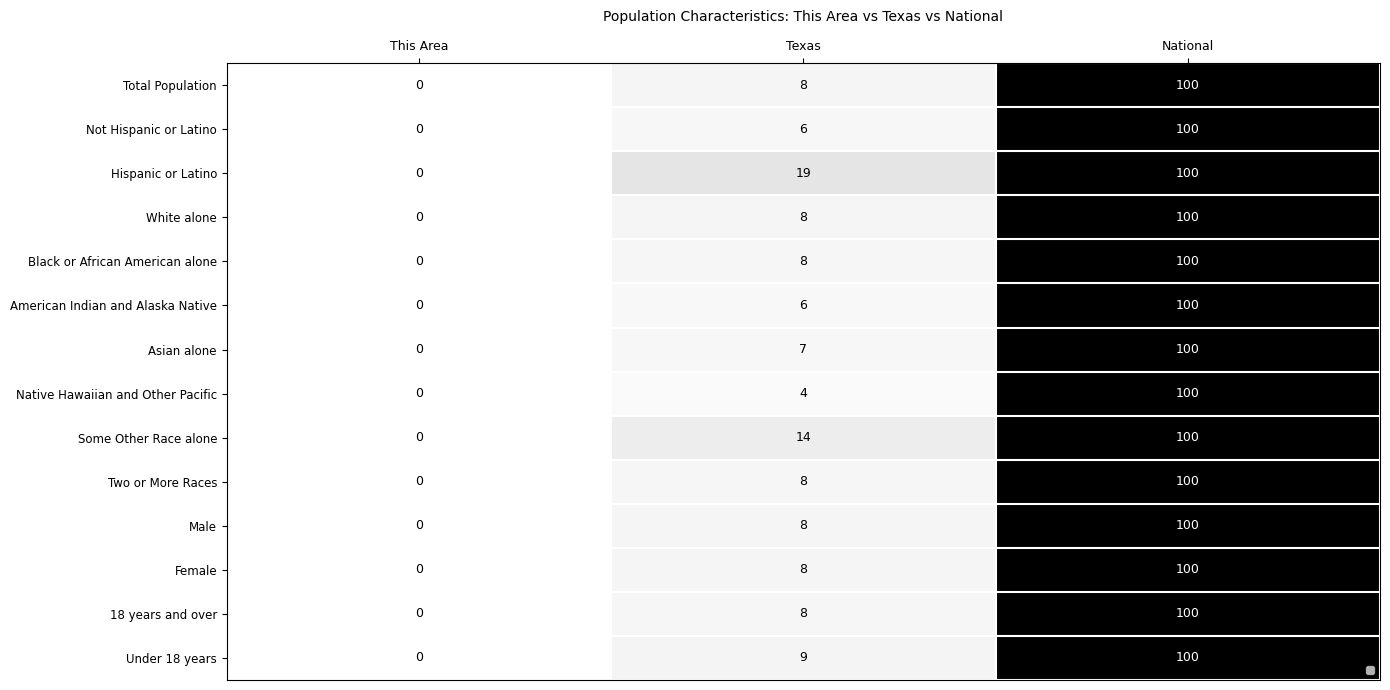

What is the average value of the Asian alone series?

36